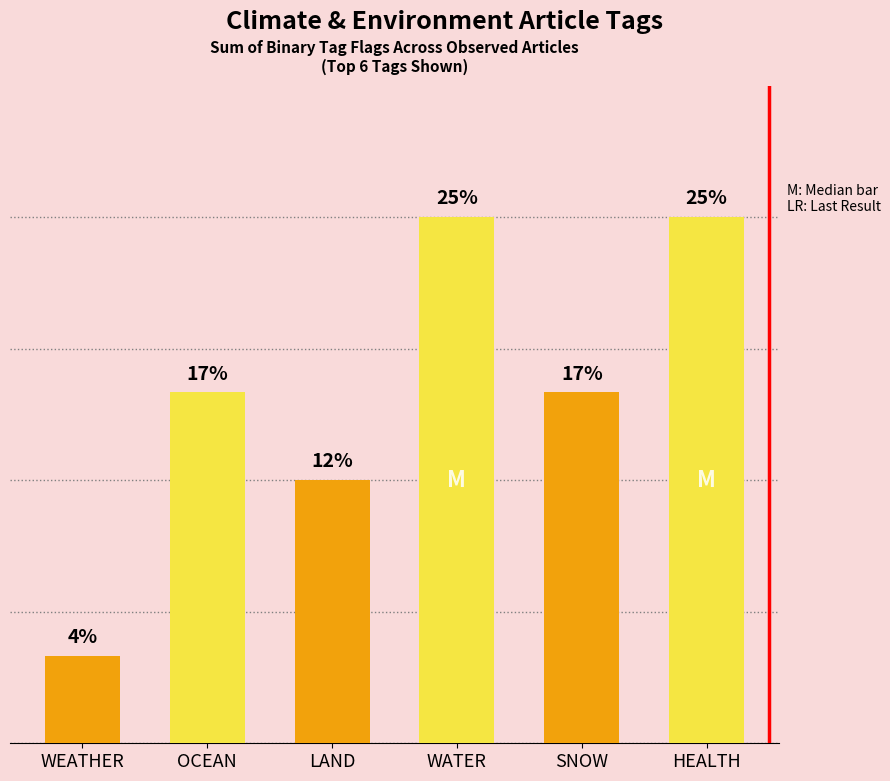

Is it true that the value at OCEAN is 4?

True